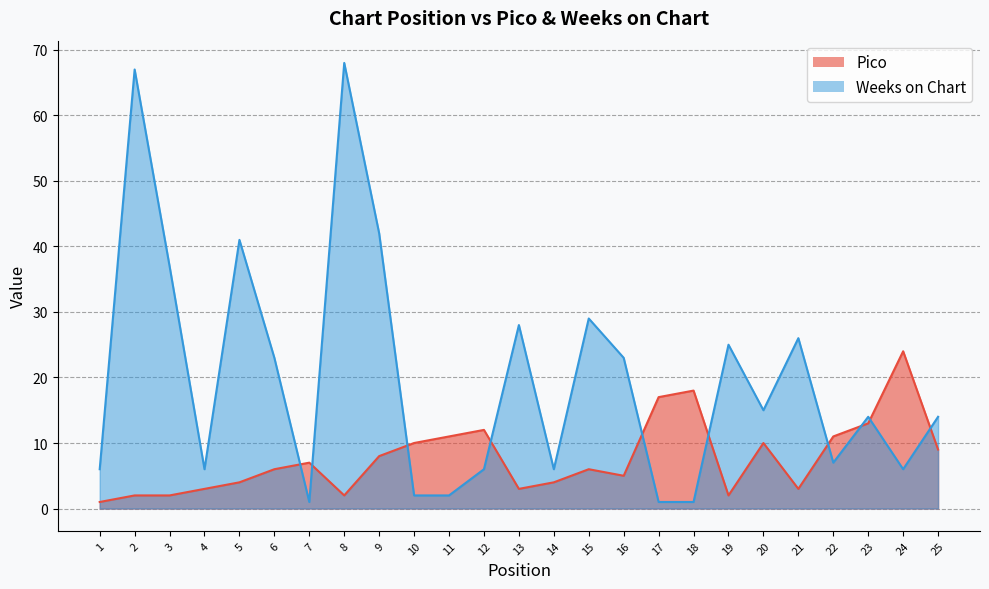

At which category does Weeks on Chart reach its first local peak?

2